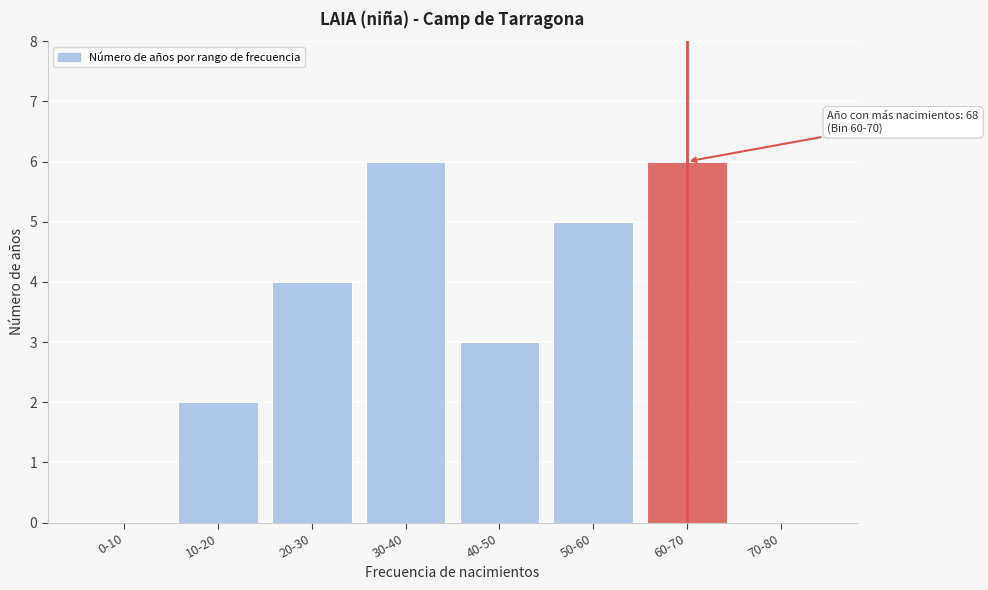

Reading left to right, extract all data points from this chart.

0-10=0	10-20=2	20-30=4	30-40=6	40-50=3	50-60=5	60-70=6	70-80=0